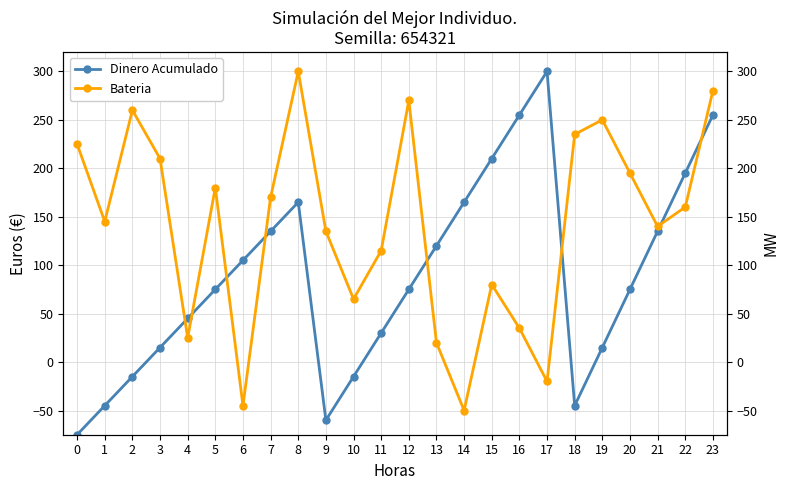

What is the minimum value shown in the chart?

-75.0